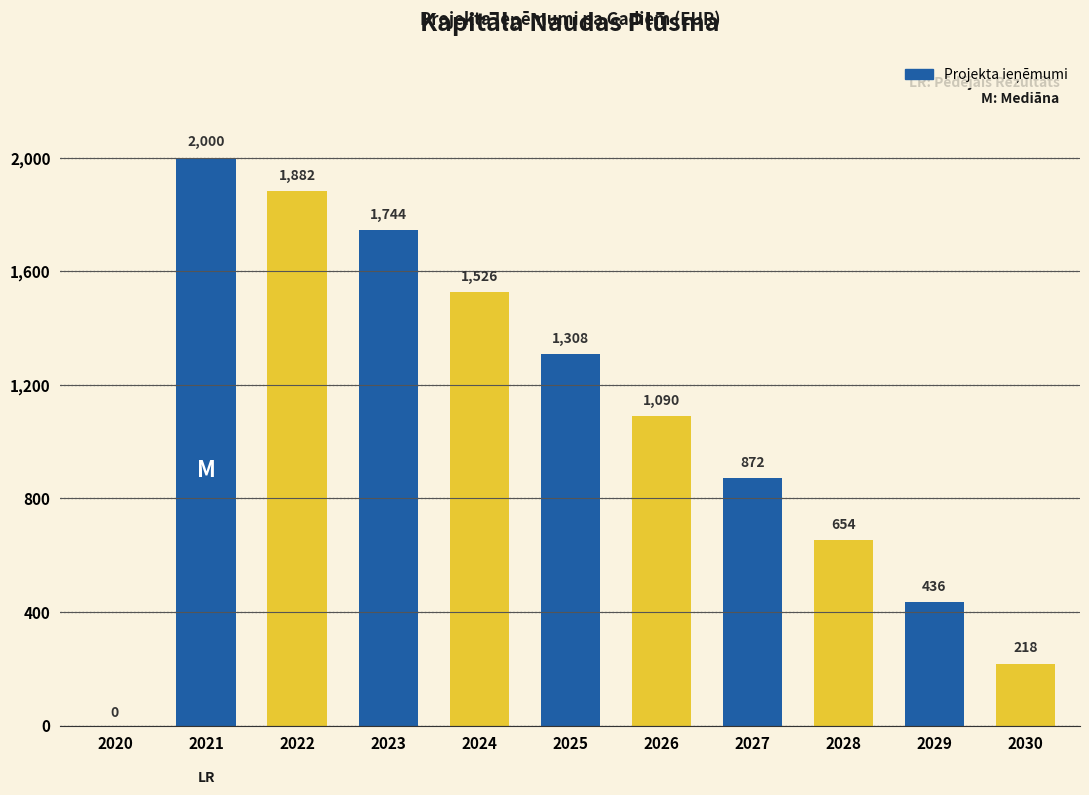

Is it true that the value at 2025 is 2317?

False